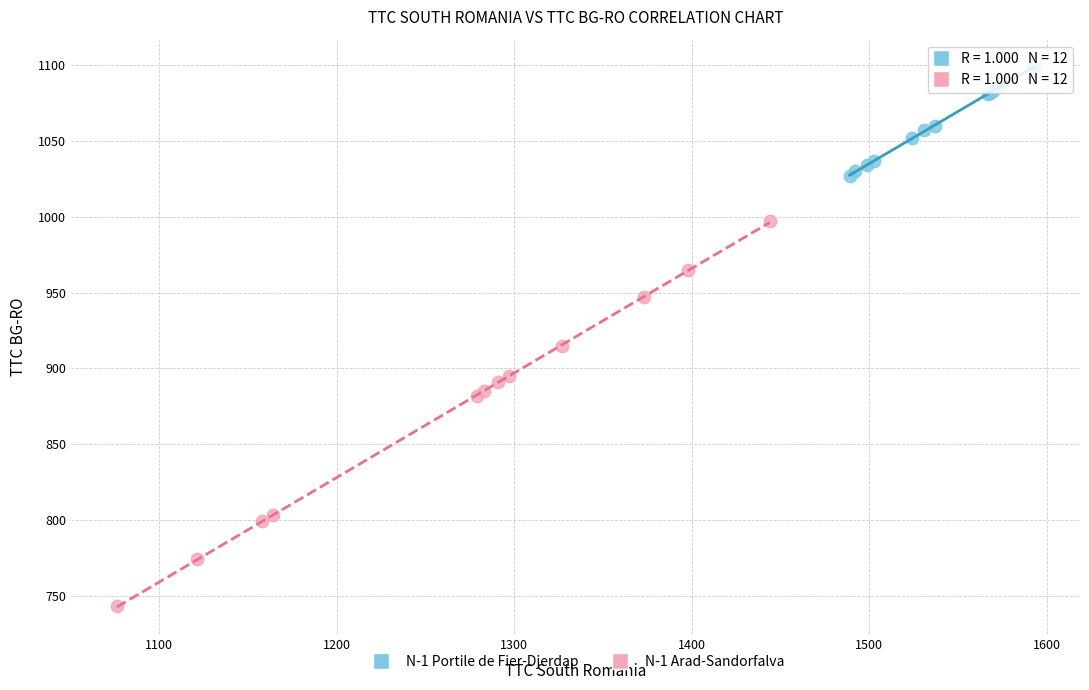

Which series reaches the minimum Y coordinate?

N-1 Arad-Sandorfalva